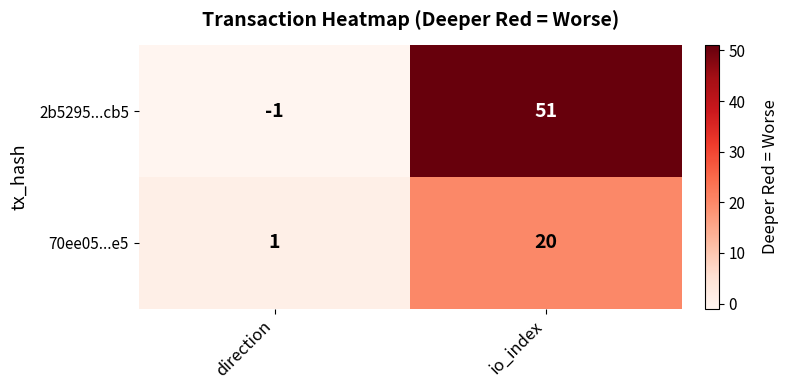

List the series in order of their peak value, highest first.

2b5295...cb5, 70ee05...e5